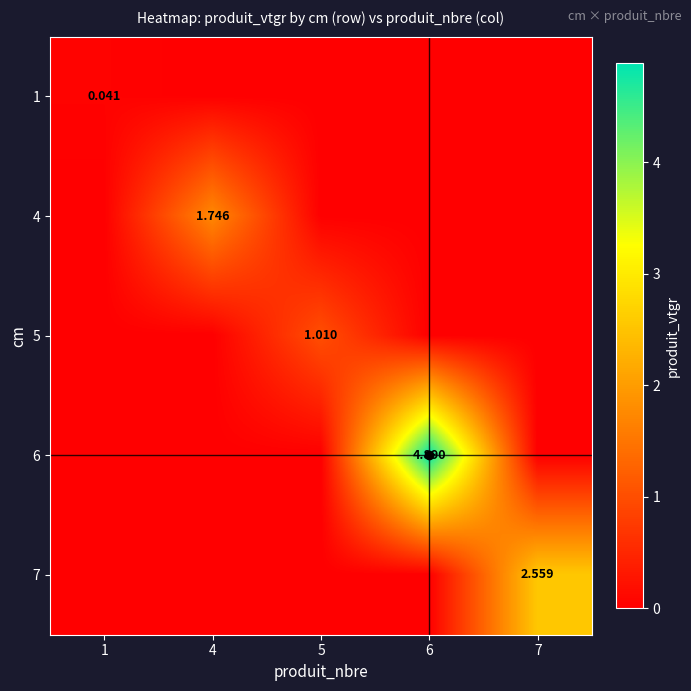

The value of 7 at 5 is 1.1. True or false?

False